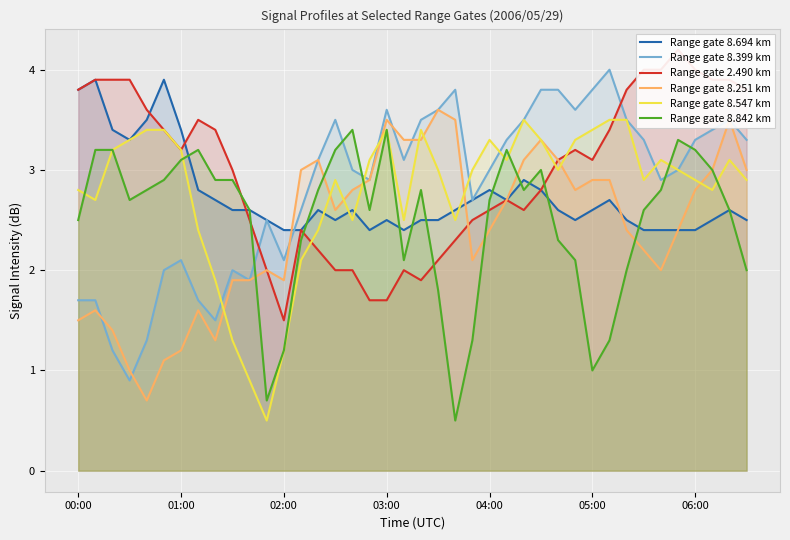

Which series has the largest total across all categories?

Range gate 2.490 km